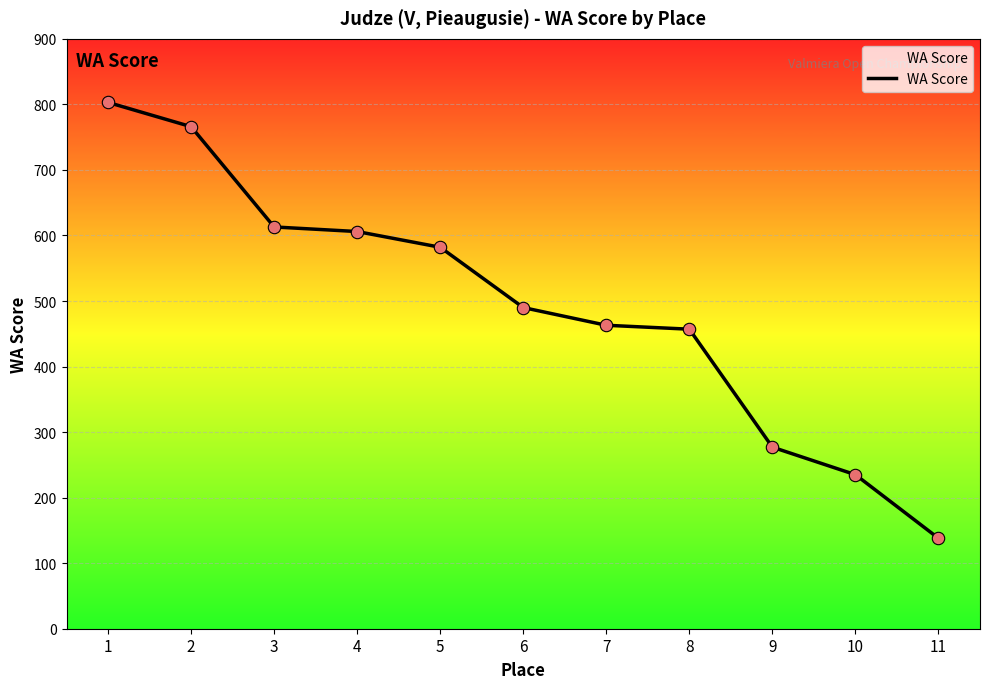

What is the ratio of the value at 9 to the value at 4?

0.5